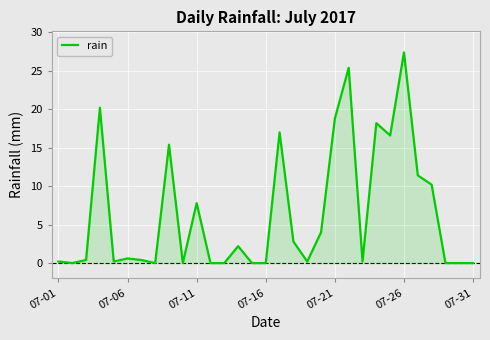

What is the greatest value displayed?

27.4